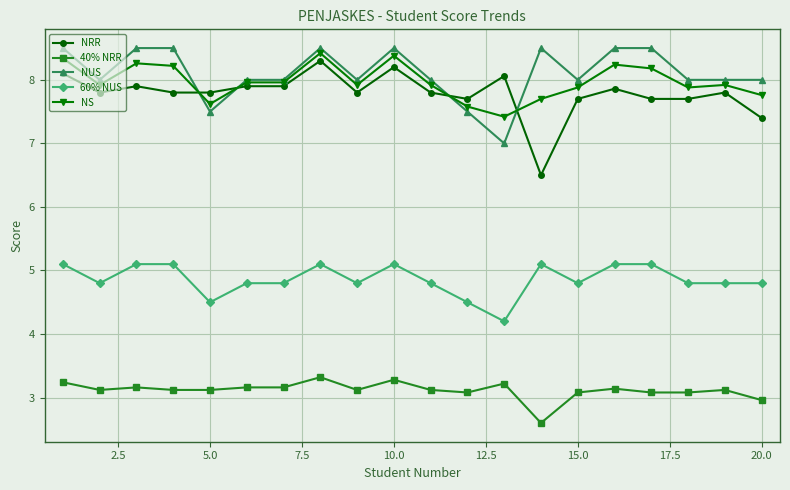

How many 60% NUS values are between 4 and 5?

12